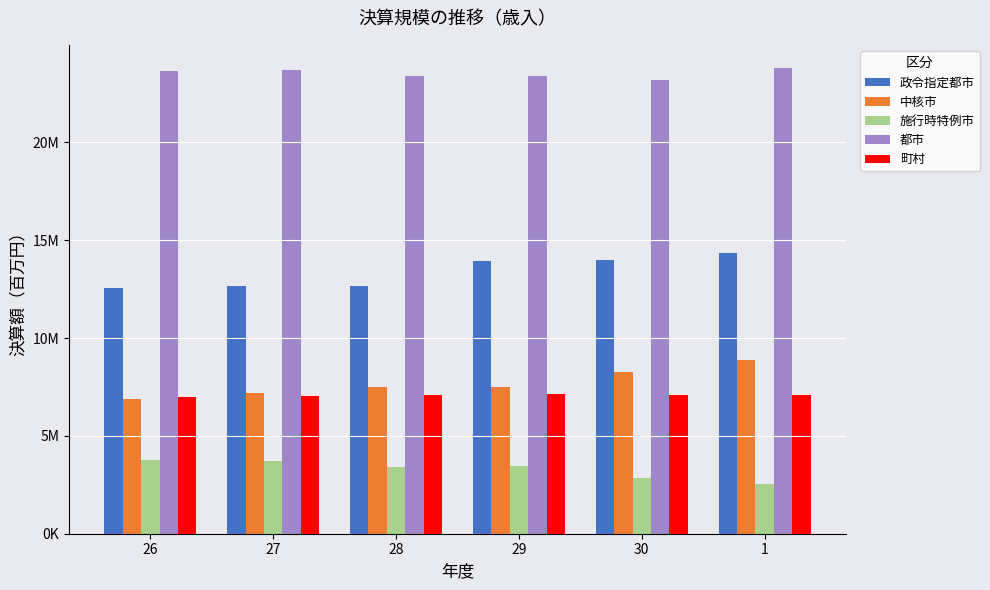

Does the chart contain any negative values?

No